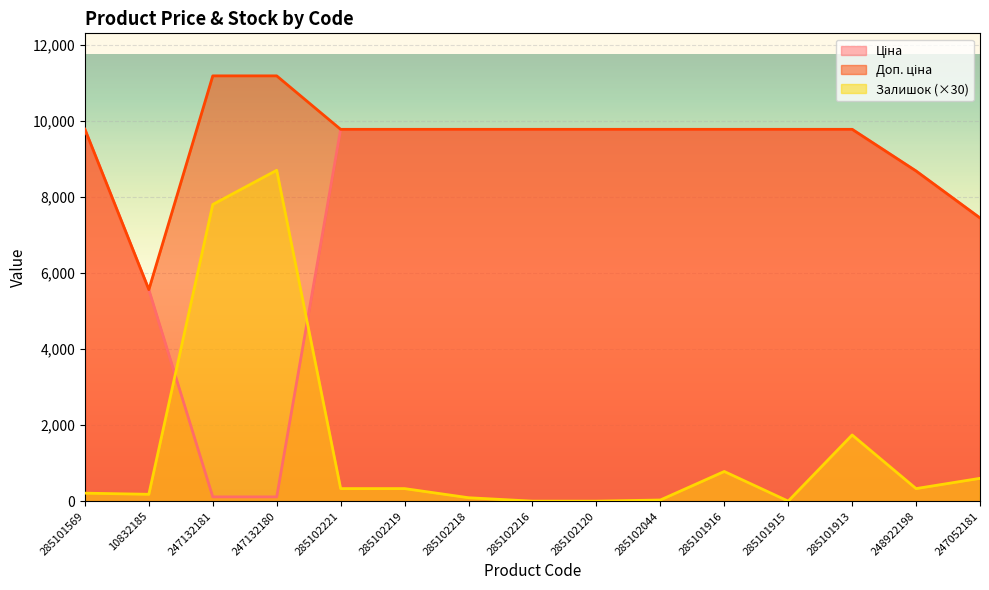

What is the lowest value of the Ціна series?

111.8